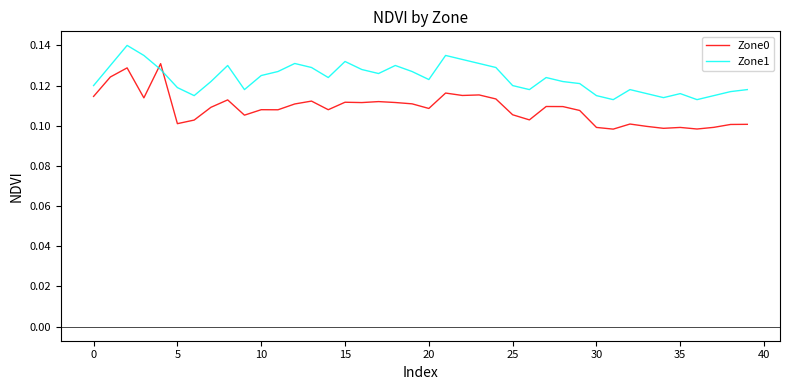

Rank the series by their average value, from lowest to highest.

Zone0, Zone1